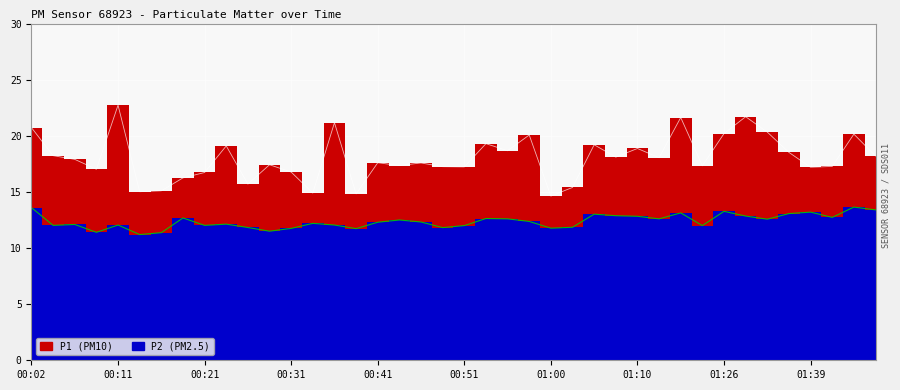

True or false: P2 and P1 cross at least once.

False